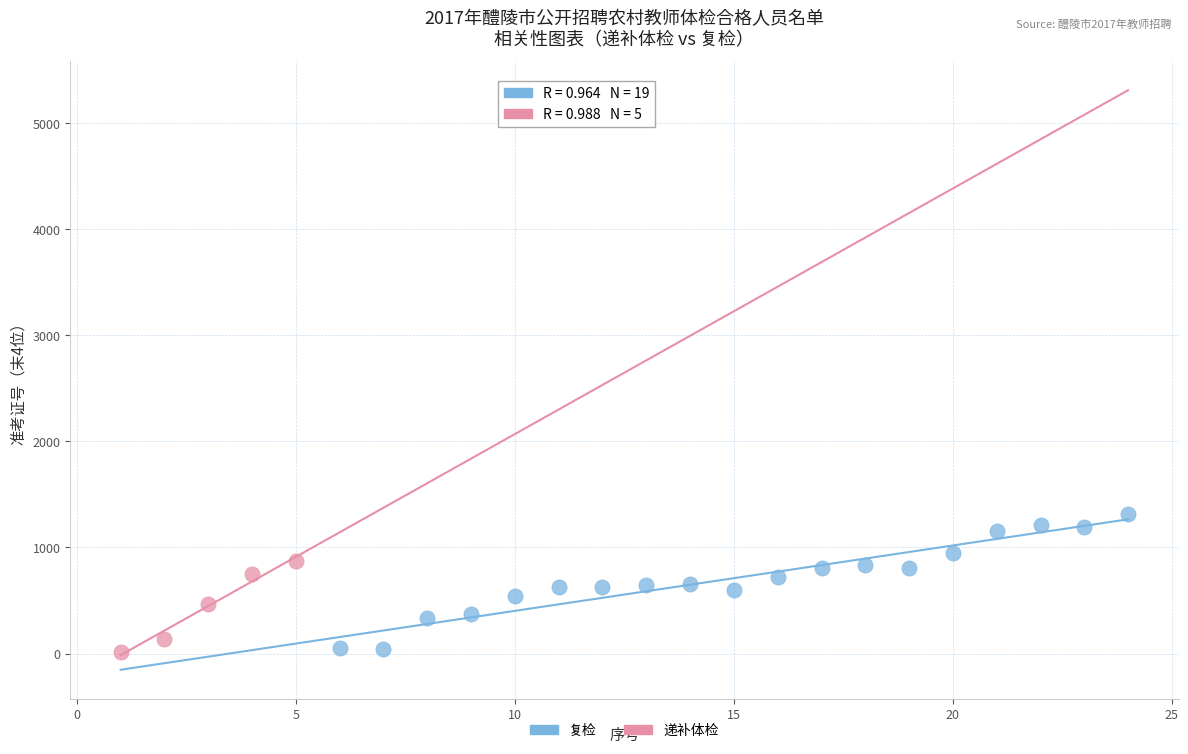

Which series has the widest spread of Y values?

复检